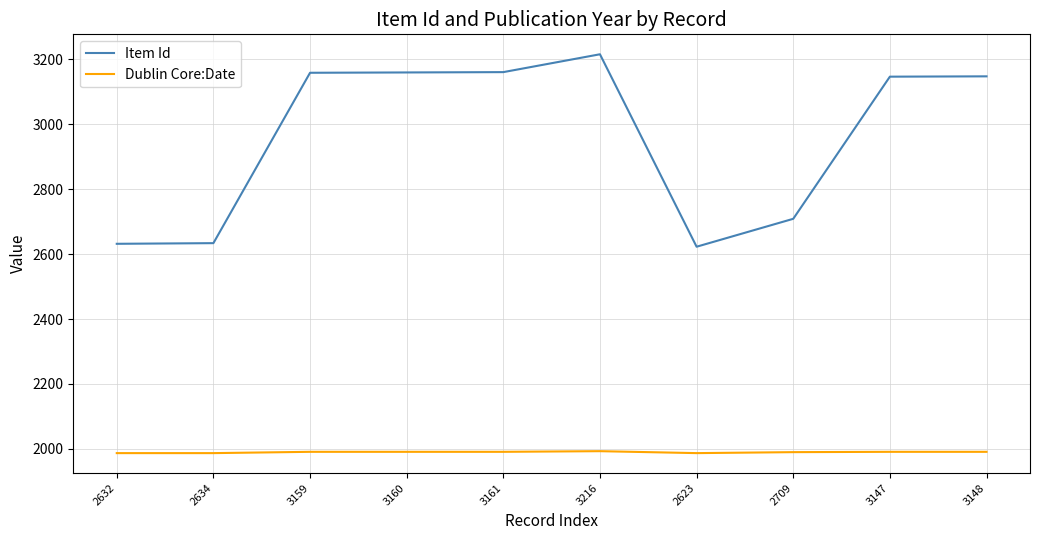

The Item Id series shows 1036 at 3216. True or false?

False